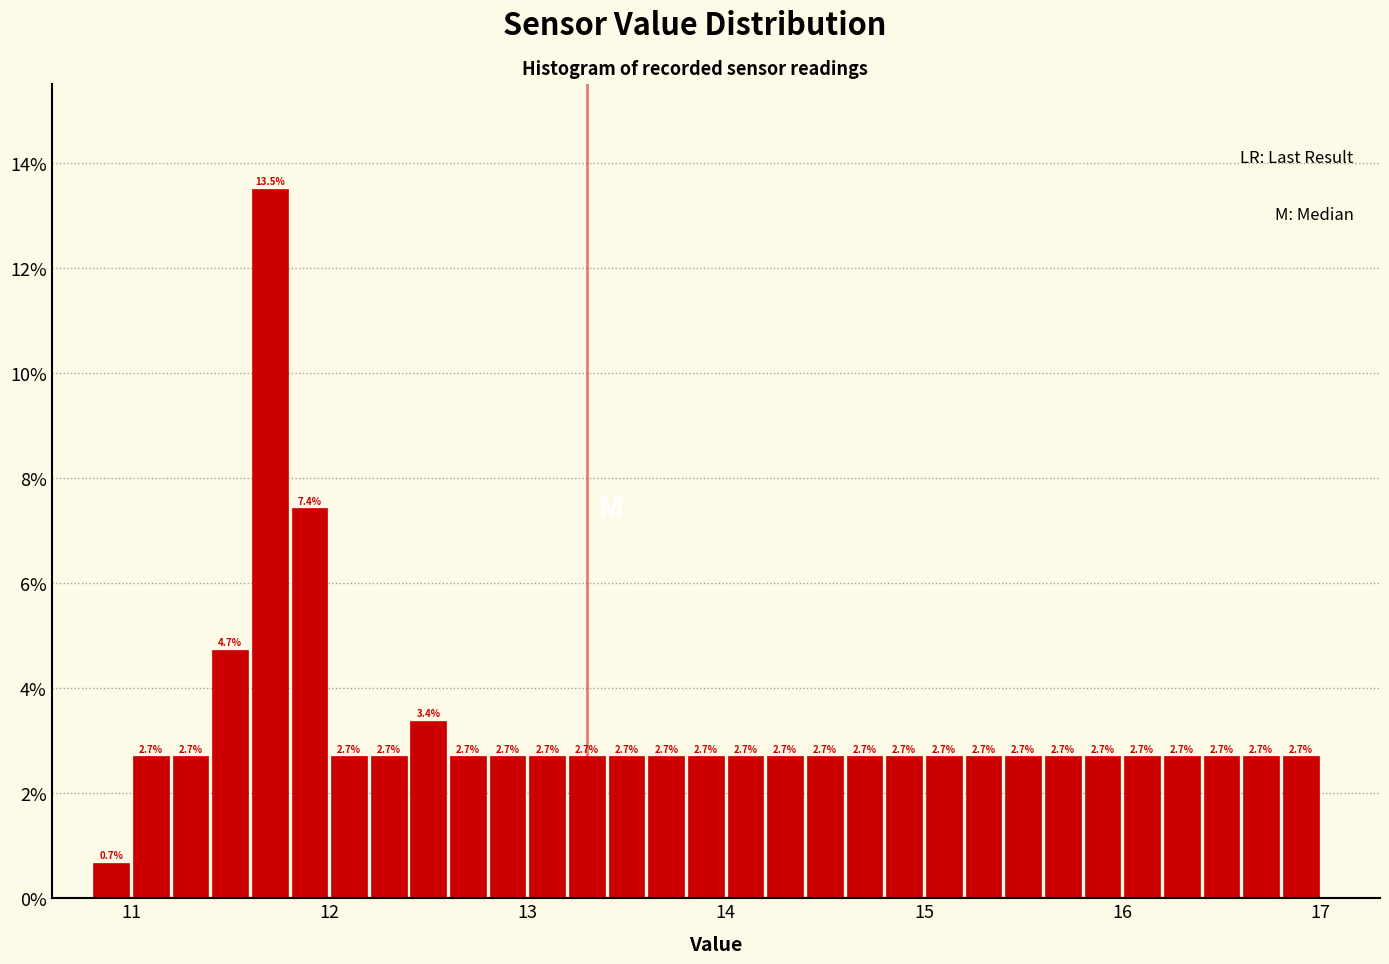

Read against the x-axis, roughly where is the centre of the tallest bar?

11.7